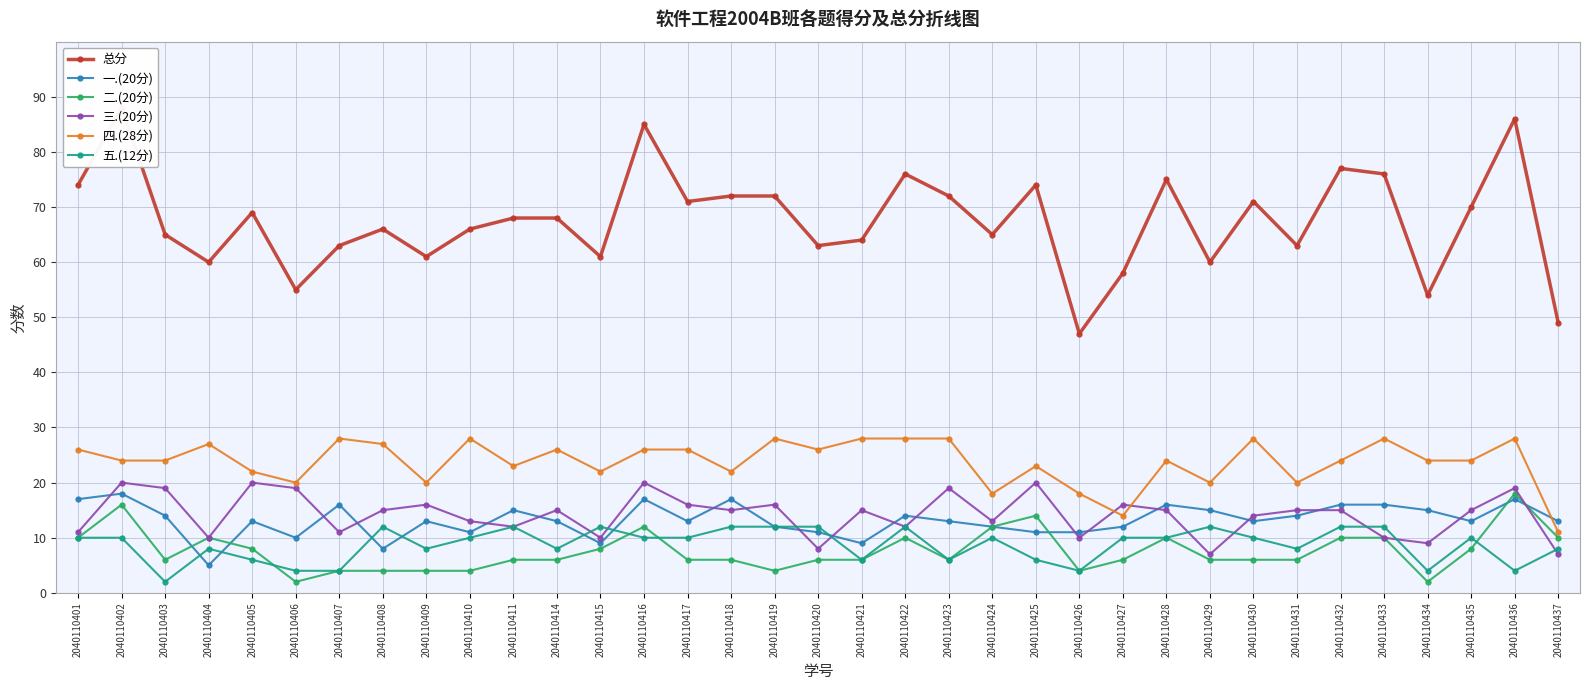

Is it true that 二.(20分) equals 1 at 2040110434?

False